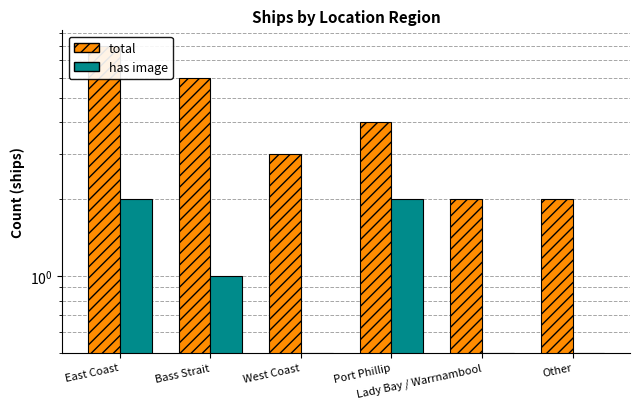

What is the sum of the has image values at Port Phillip and Lady Bay / Warrnambool?

2.5